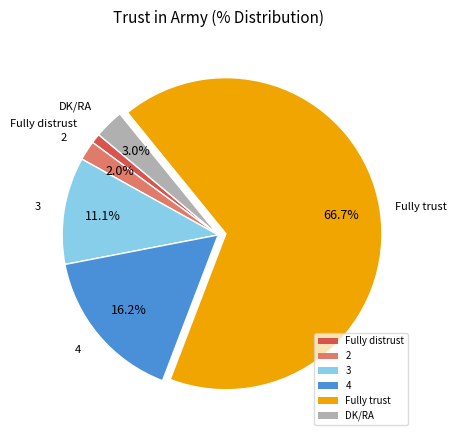

To the nearest percent, what portion does Fully trust represent?

67%